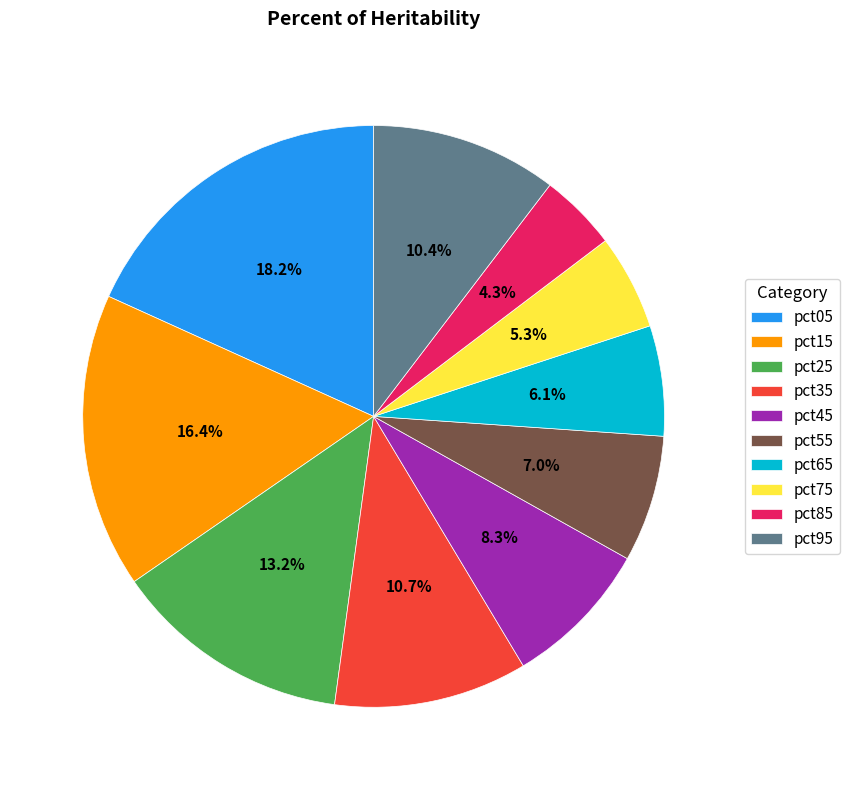

To the nearest percent, what percentage of the pie is pct05?

18%